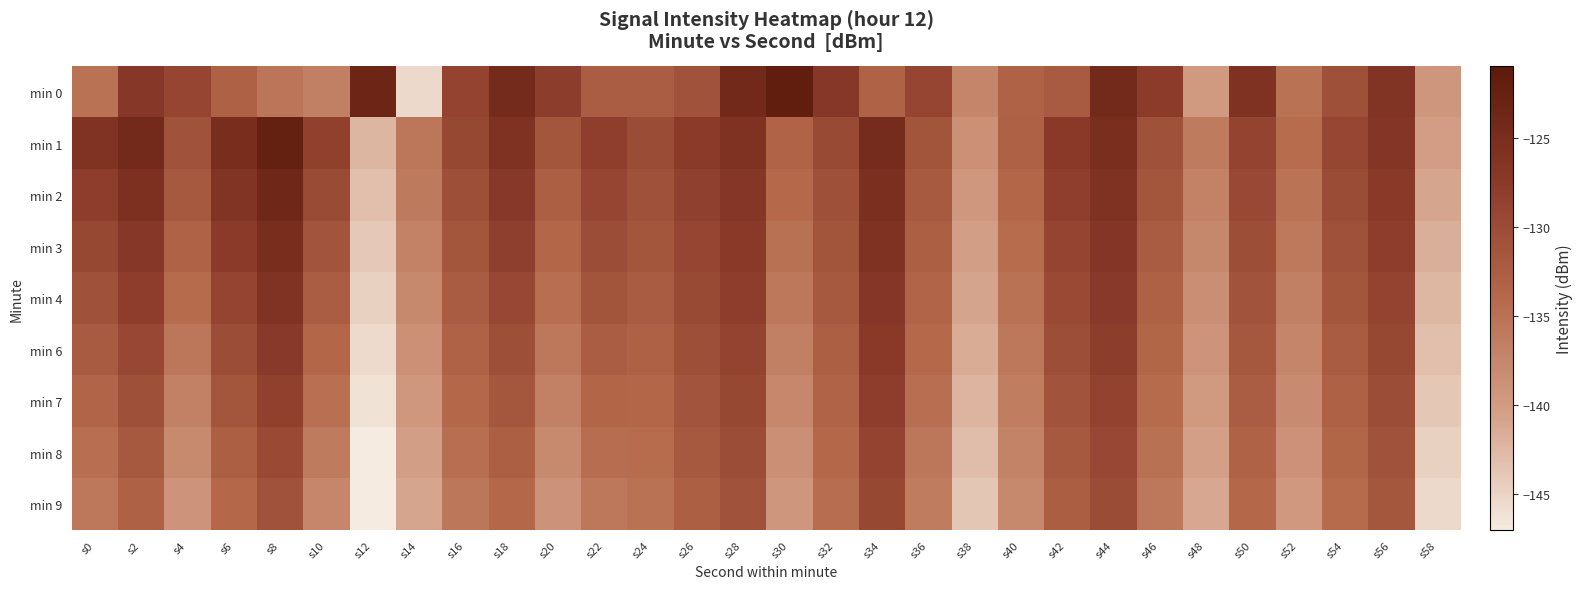

List the series in order of their peak value, highest first.

min 0, min 1, min 2, min 3, min 4, min 6, min 7, min 8, min 9